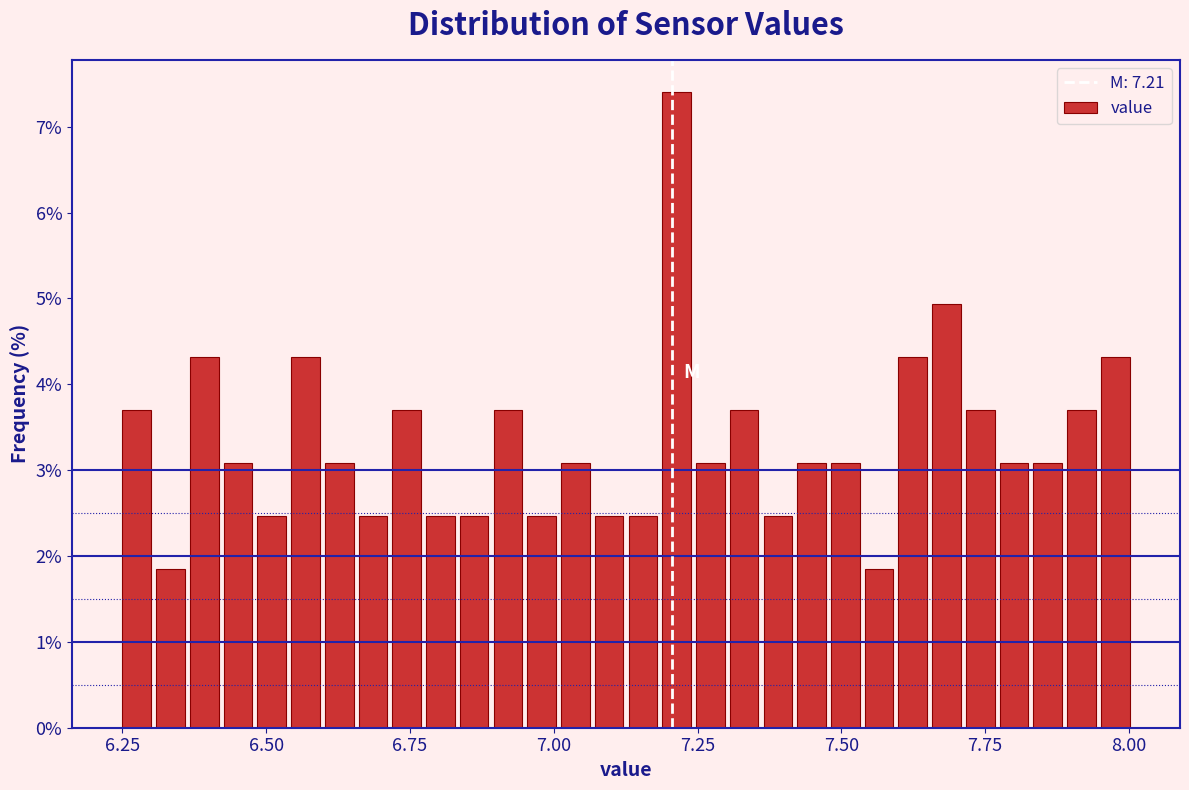

Around what value on the x-axis is the tallest bar? Give the approximate position of its centre, as read against the axis.

7.20